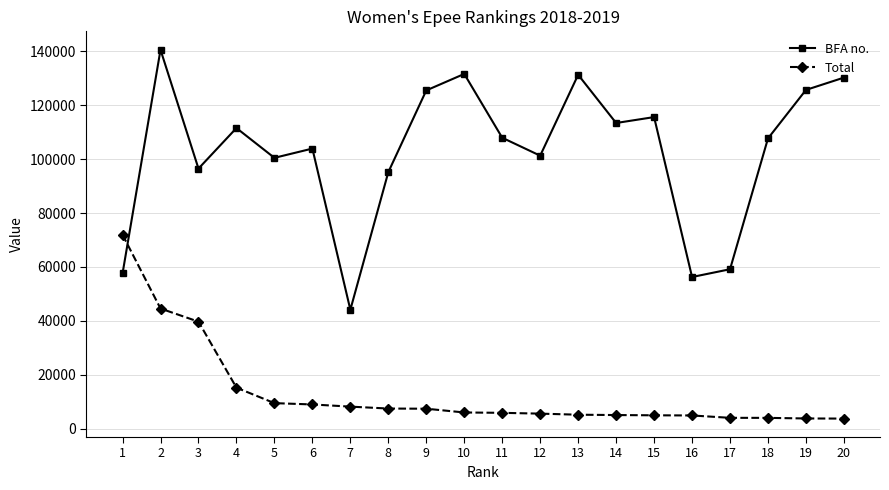

In BFA no., how many points are higher than both neighbors (excluding endpoints)?

6